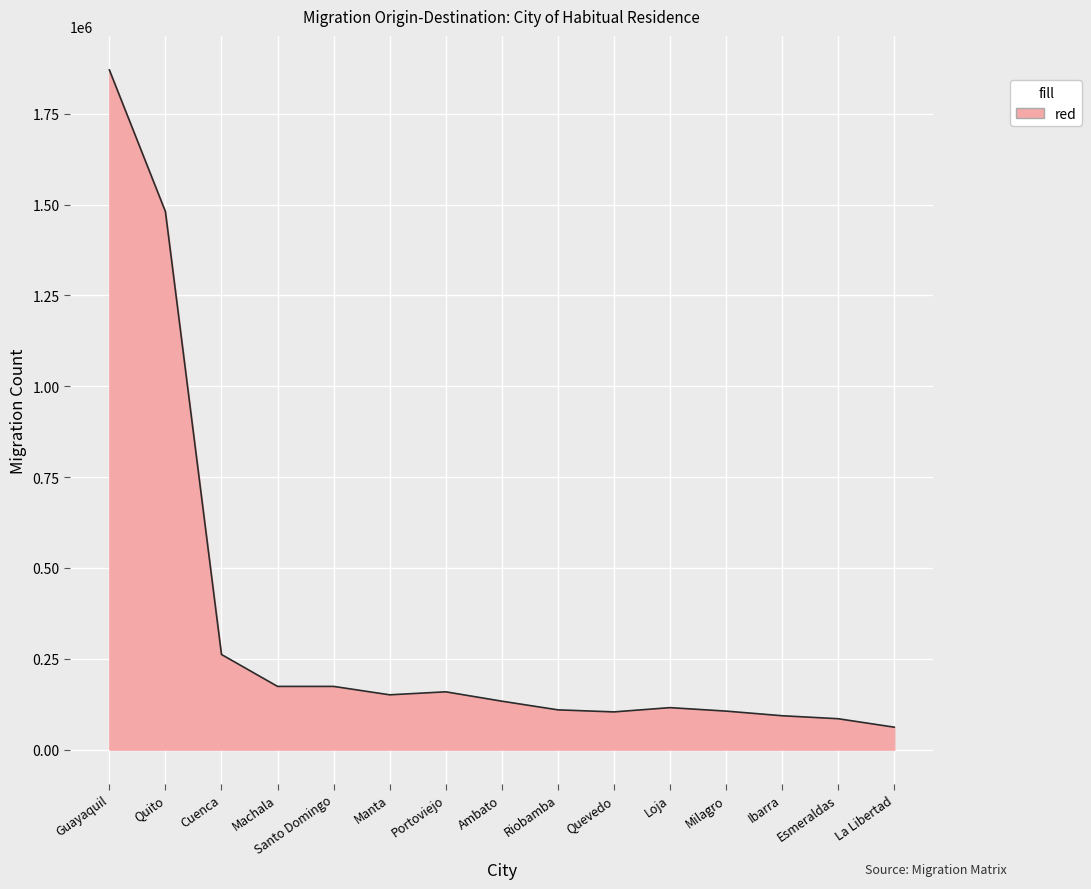

The value at Guayaquil is 634818. True or false?

False